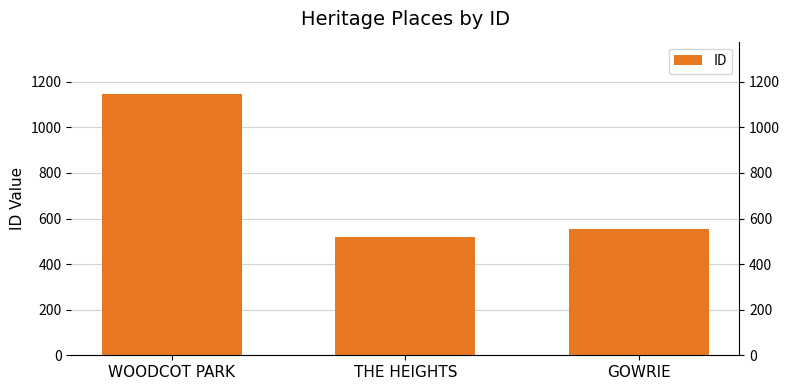

What is the label of the 2nd bar from the right?

THE HEIGHTS